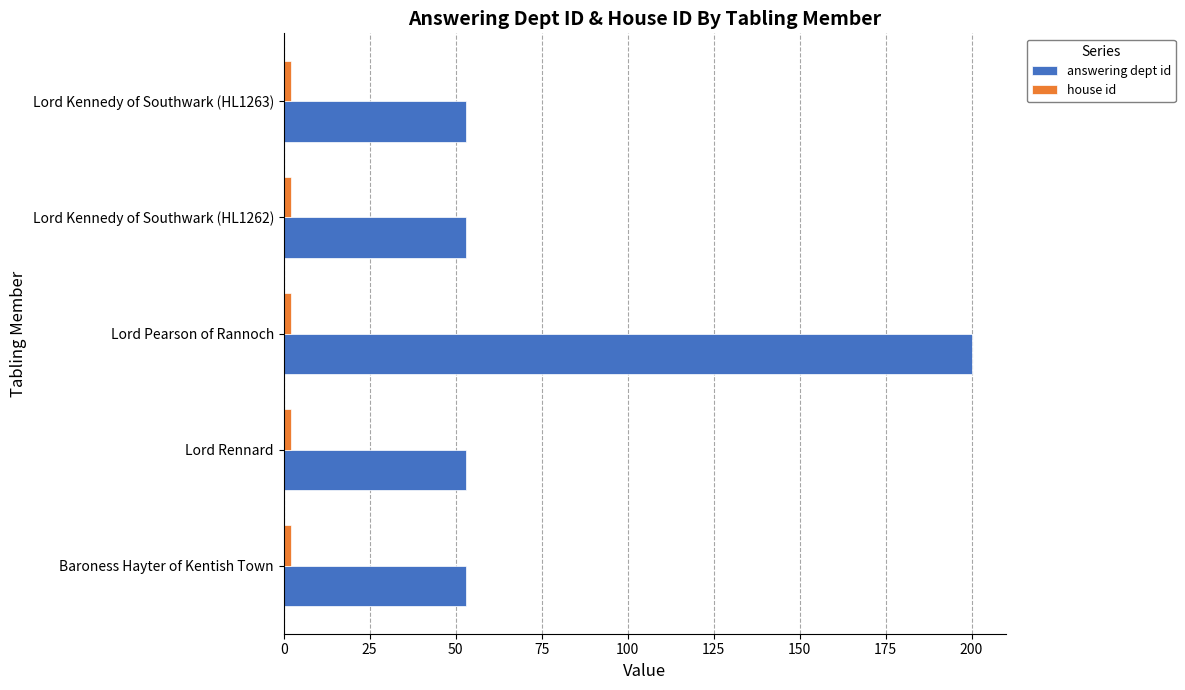

Which label corresponds to the largest value in the chart?

Lord Pearson of Rannoch